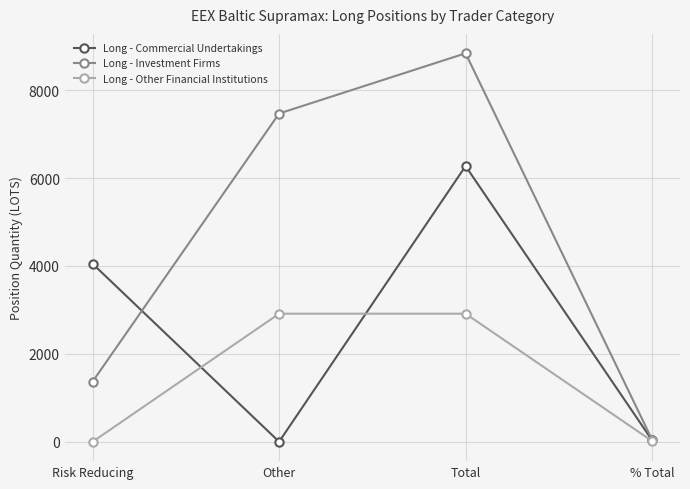

Which series changed the most between Risk Reducing and Other?

Long - Investment Firms